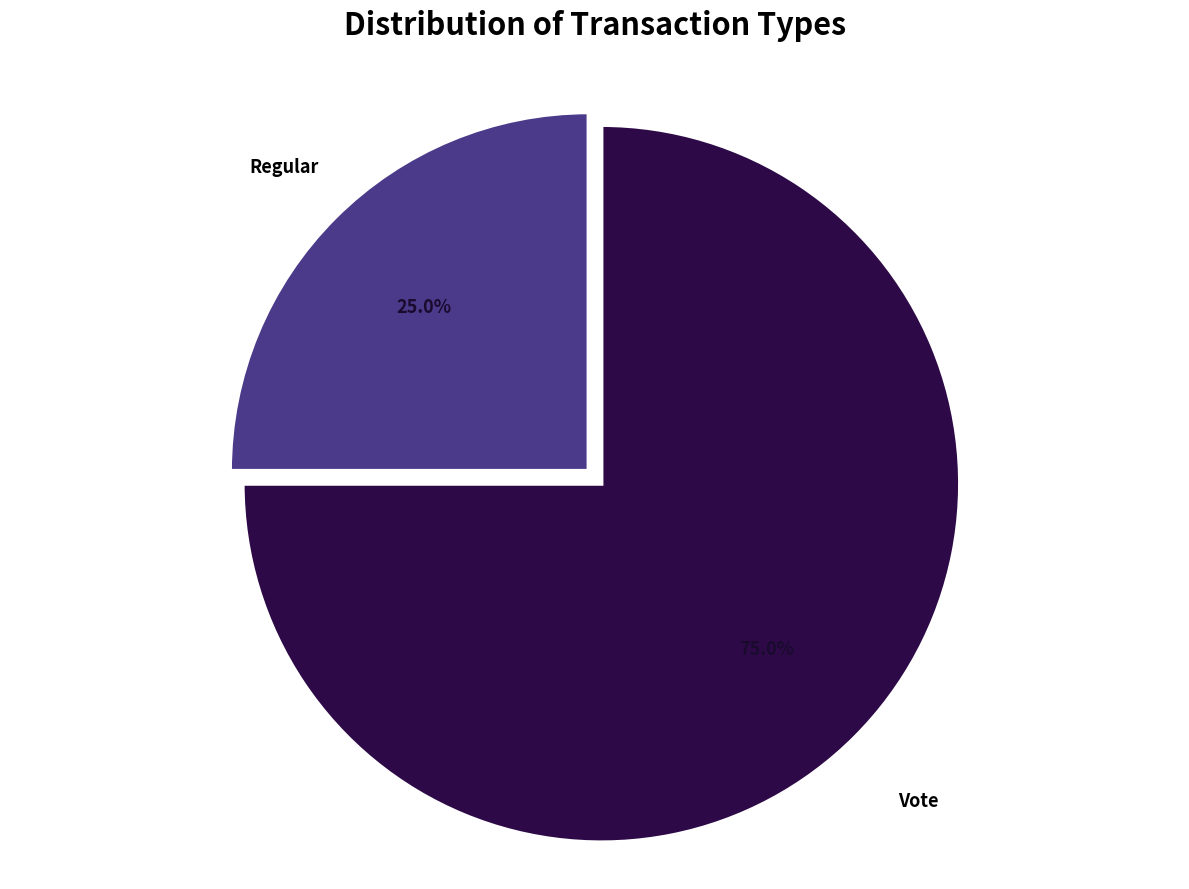

Is the sum of Vote and Regular greater than half?

Yes